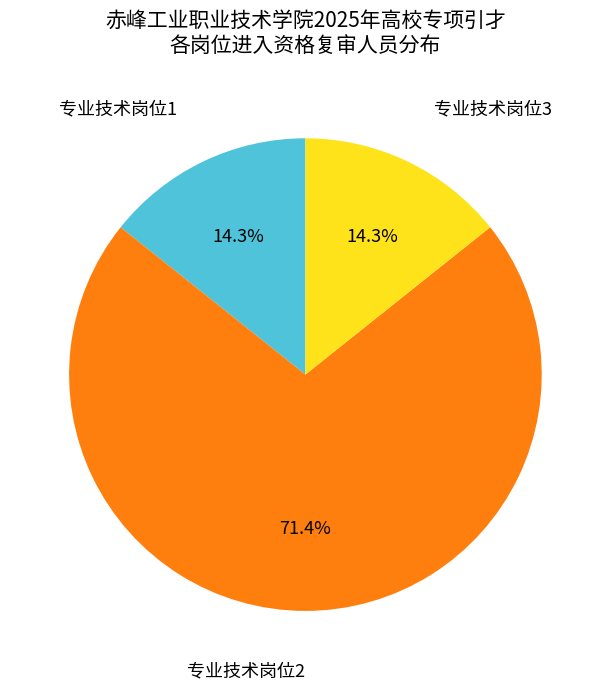

What is the largest slice in the pie chart?

专业技术岗位2